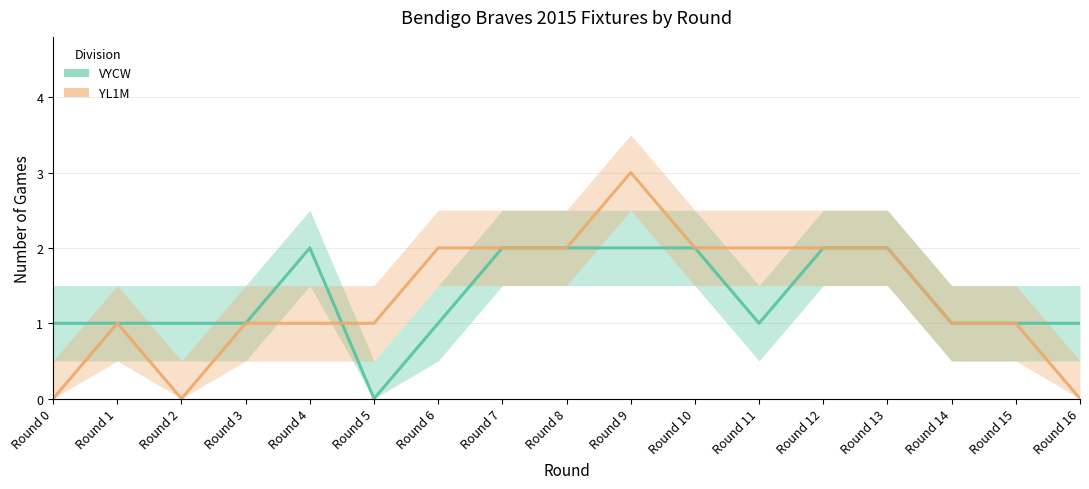

Reading right to left, transcribe all the data shown in this chart.

VYCW: Round 16=1	Round 15=1	Round 14=1	Round 13=2	Round 12=2	Round 11=1	Round 10=2	Round 9=2	Round 8=2	Round 7=2	Round 6=1	Round 5=0	Round 4=2	Round 3=1	Round 2=1	Round 1=1	Round 0=1
YL1M: Round 16=0	Round 15=1	Round 14=1	Round 13=2	Round 12=2	Round 11=2	Round 10=2	Round 9=3	Round 8=2	Round 7=2	Round 6=2	Round 5=1	Round 4=1	Round 3=1	Round 2=0	Round 1=1	Round 0=0